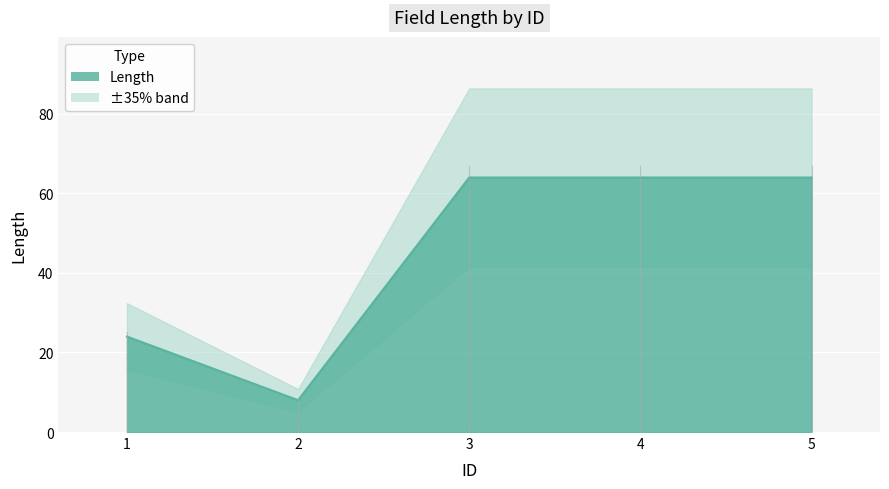

What is the difference between the values at 5 and 1?

40